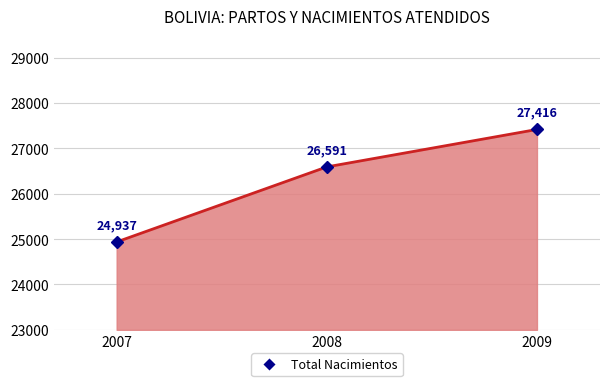

What is the difference between the maximum and minimum values?

2479